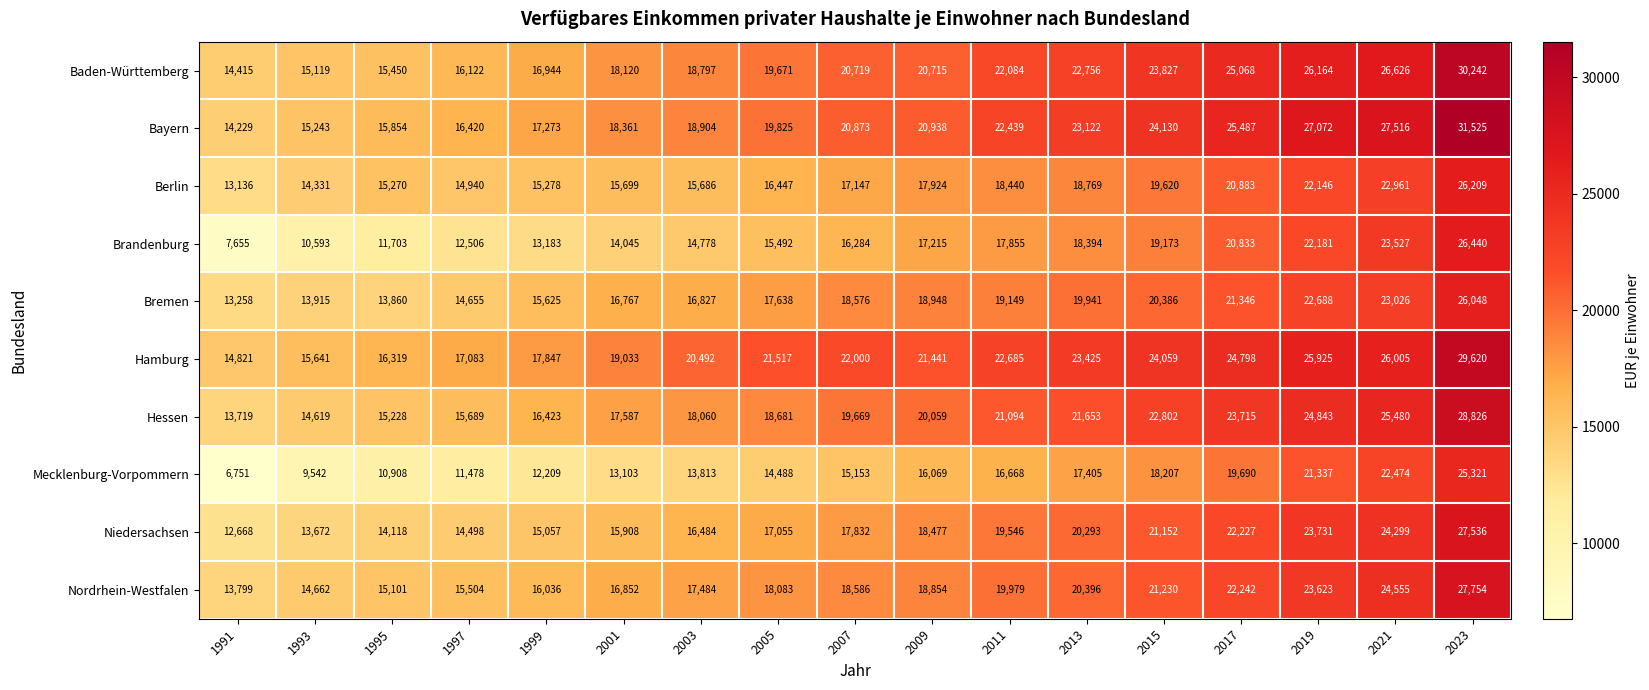

List the series in order of their peak value, highest first.

Bayern, Baden-Württemberg, Hamburg, Hessen, Nordrhein-Westfalen, Niedersachsen, Brandenburg, Berlin, Bremen, Mecklenburg-Vorpommern